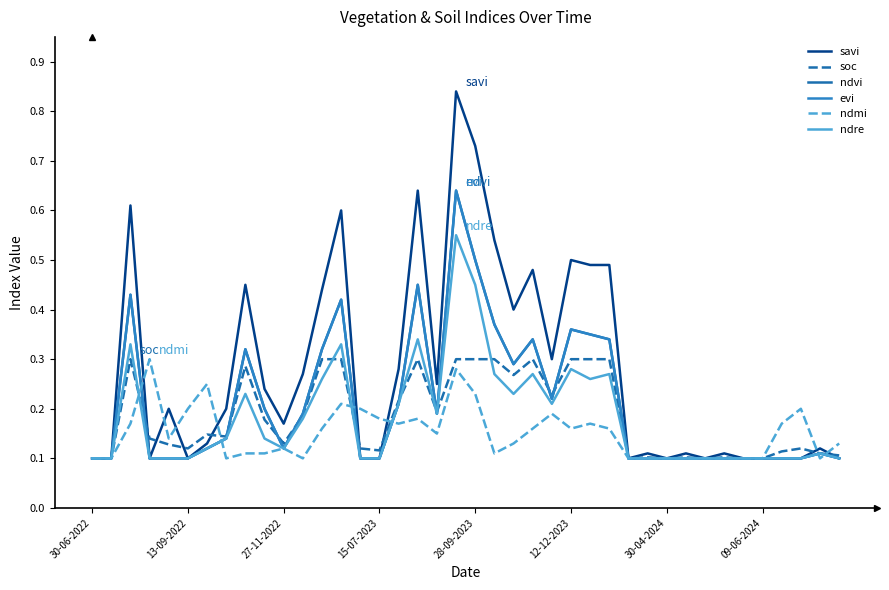

Is this an area chart (filled region under the line)?

No